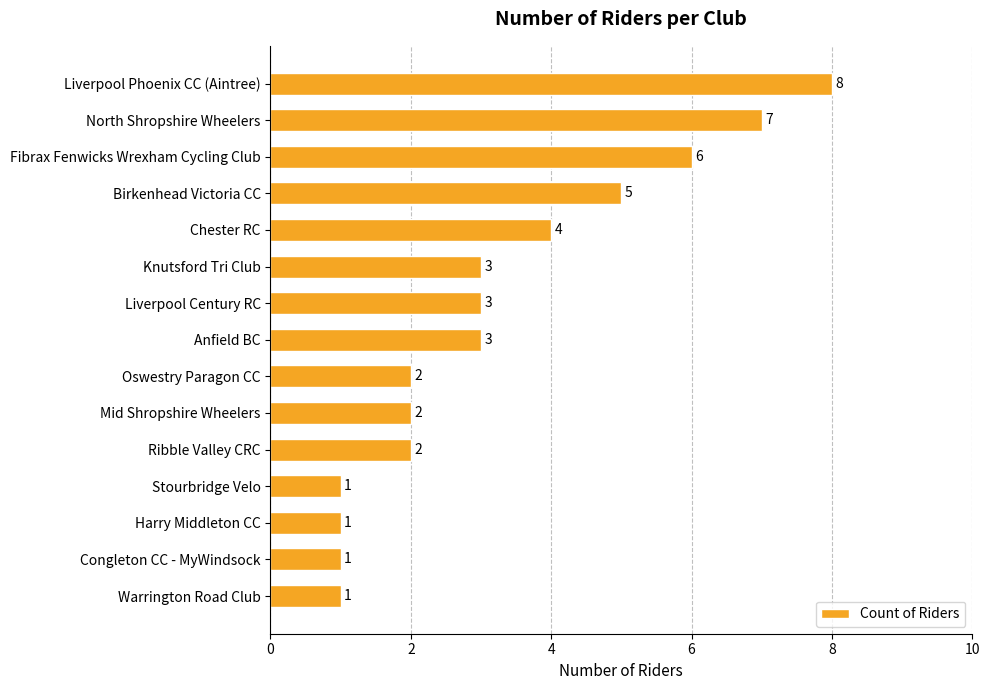

What position from the top is Stourbridge Velo?

12